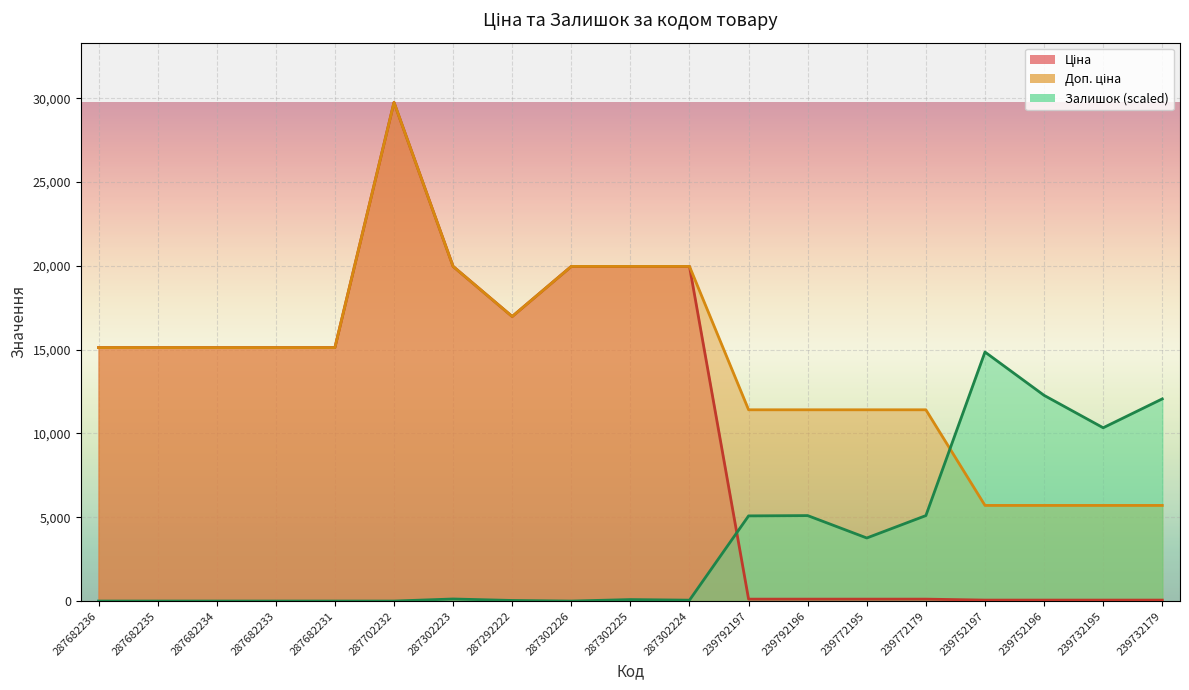

At which label does Залишок first exceed 87?

287302223